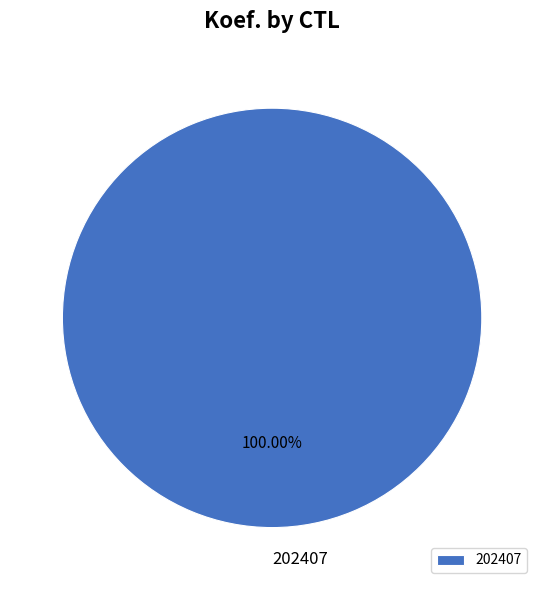

Rank the categories by value from lowest to highest.

202407